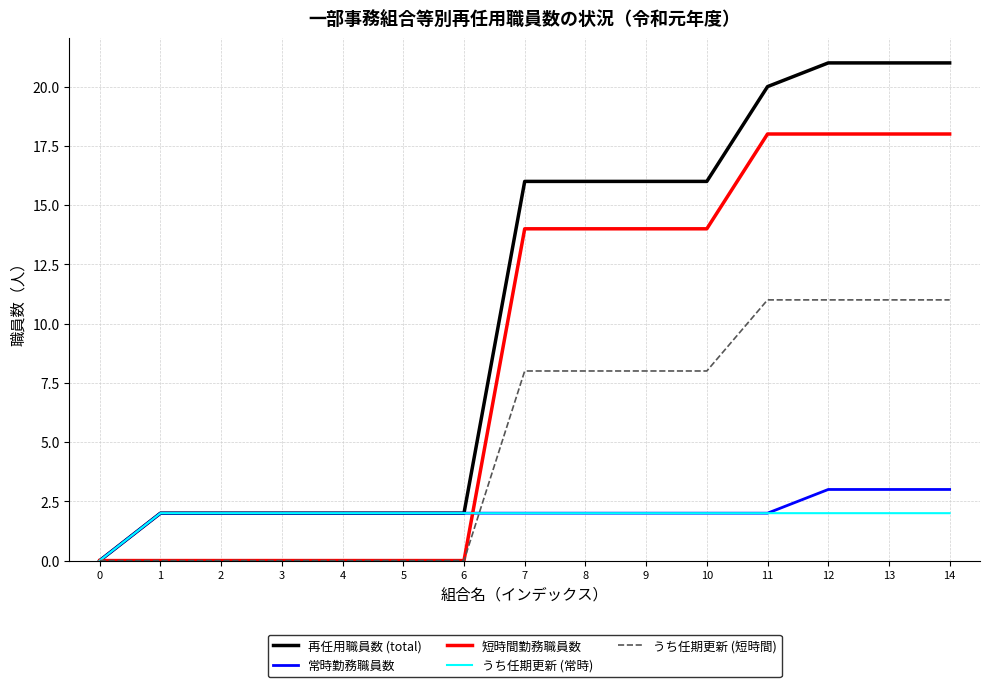

Which series has the largest total across all categories?

再任用職員数 (total)